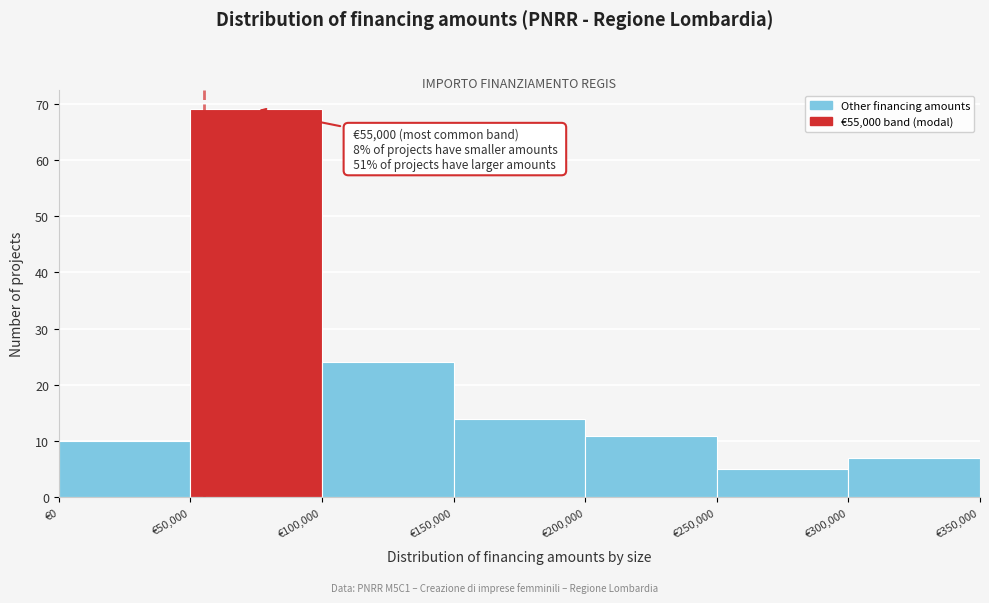

Over which range of the x-axis is the bar tallest?

50000 to 100000